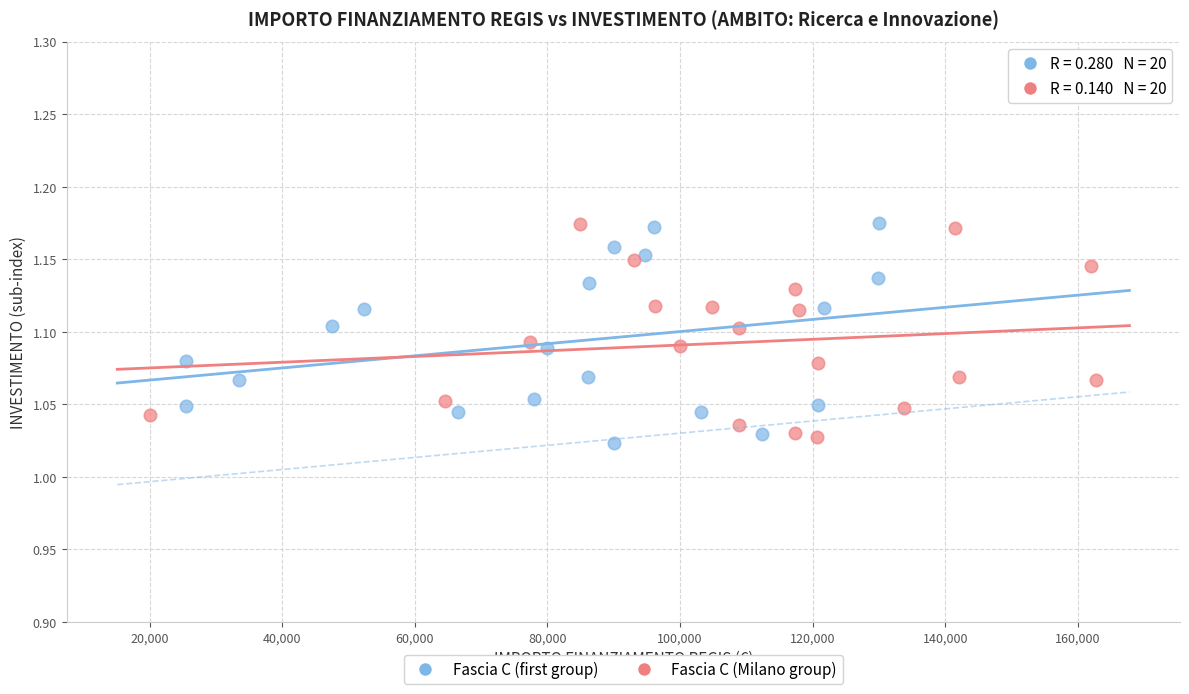

Which series reaches the minimum Y coordinate?

Fascia C (first group)